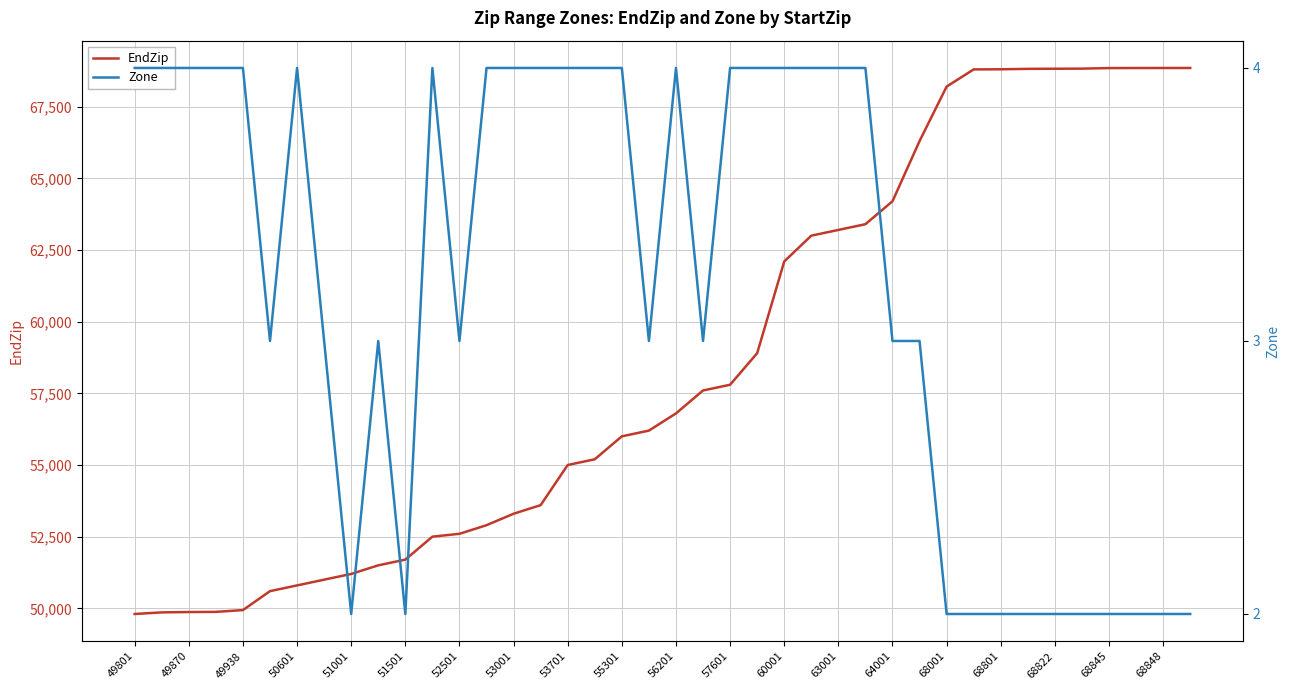

Which category has the lowest value in the EndZip series?

49801